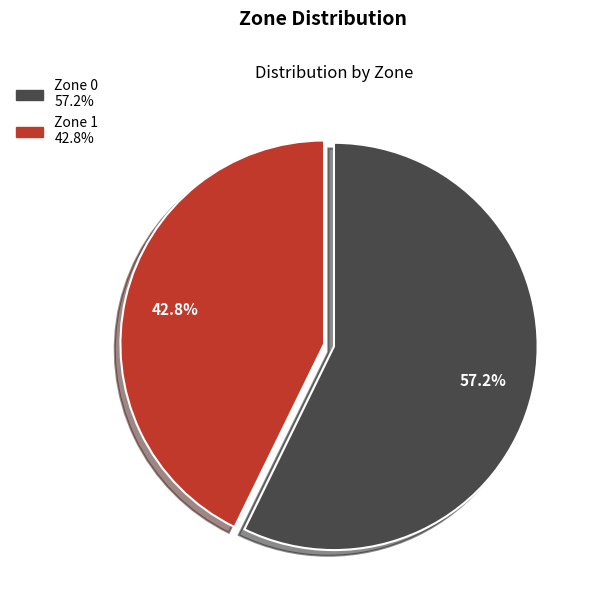

Does Zone 0 represent more than half of the total?

Yes